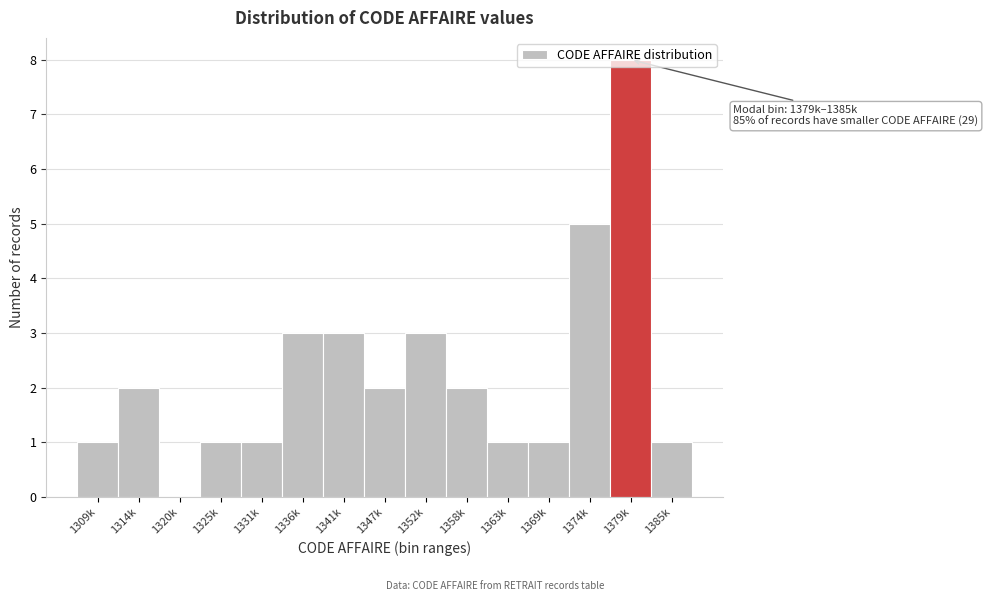

What is the greatest value displayed?

8